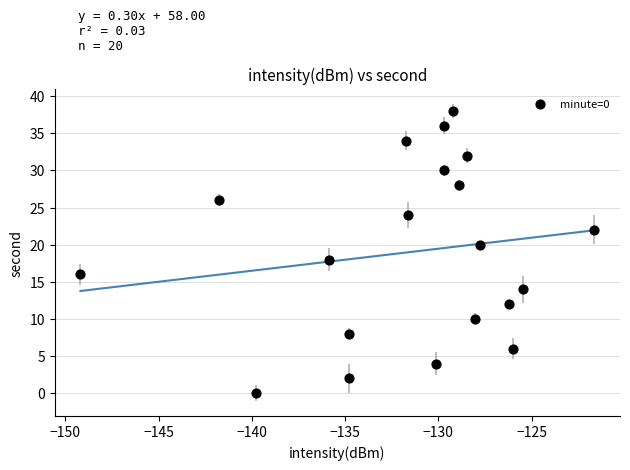

What is the range of Y values (max minus min)?

38